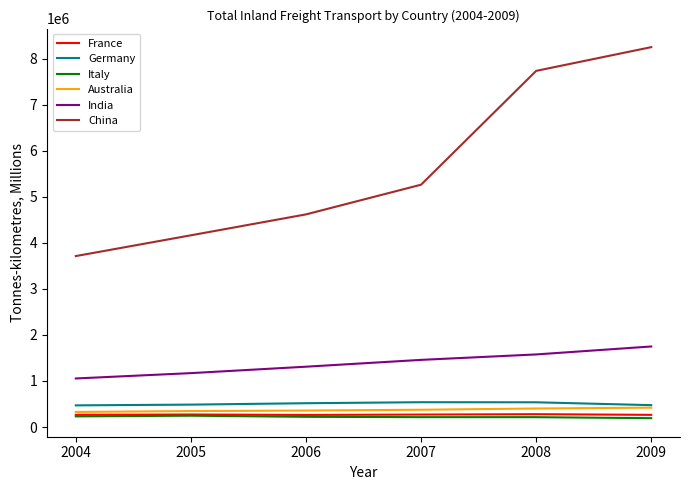

How many values in the France series are below 270179?

3